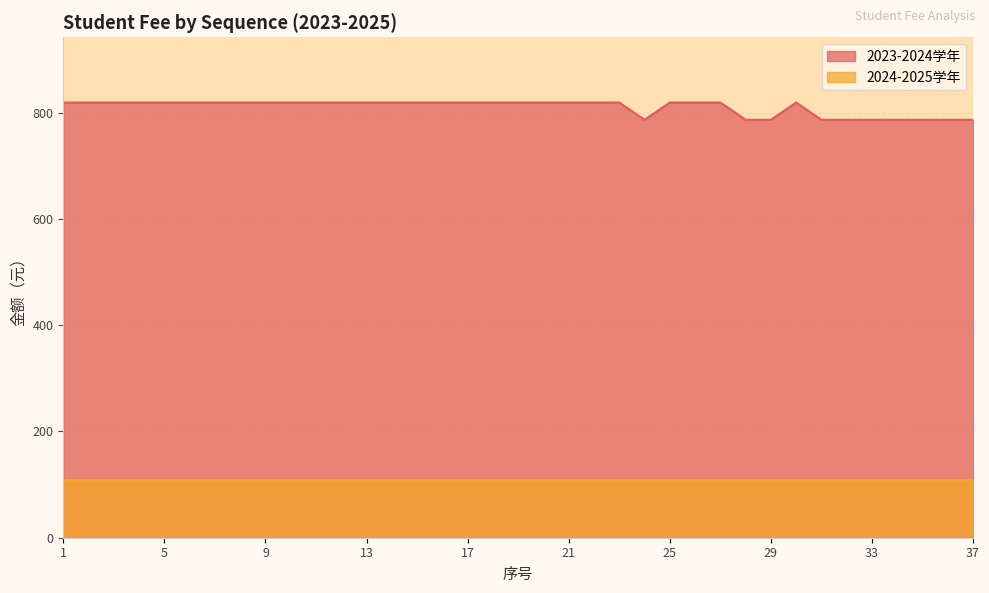

What is the sum of all values?

29976.4